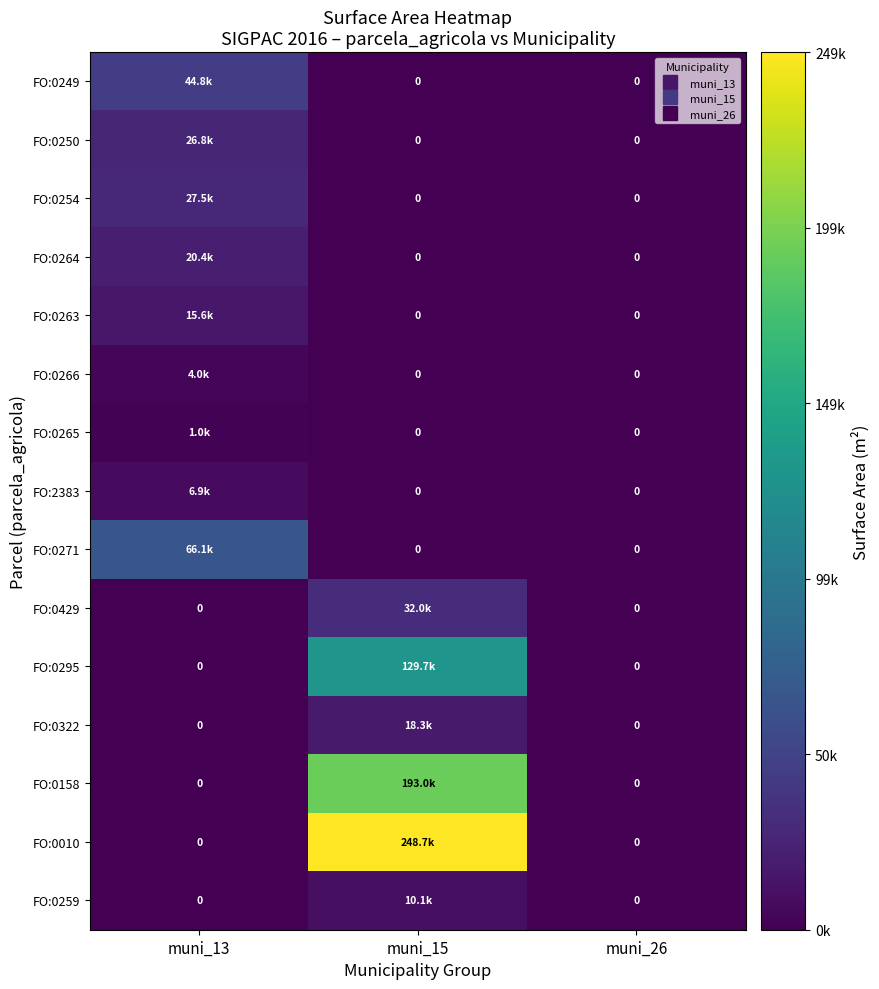

Which label corresponds to the smallest value in the chart?

muni_15